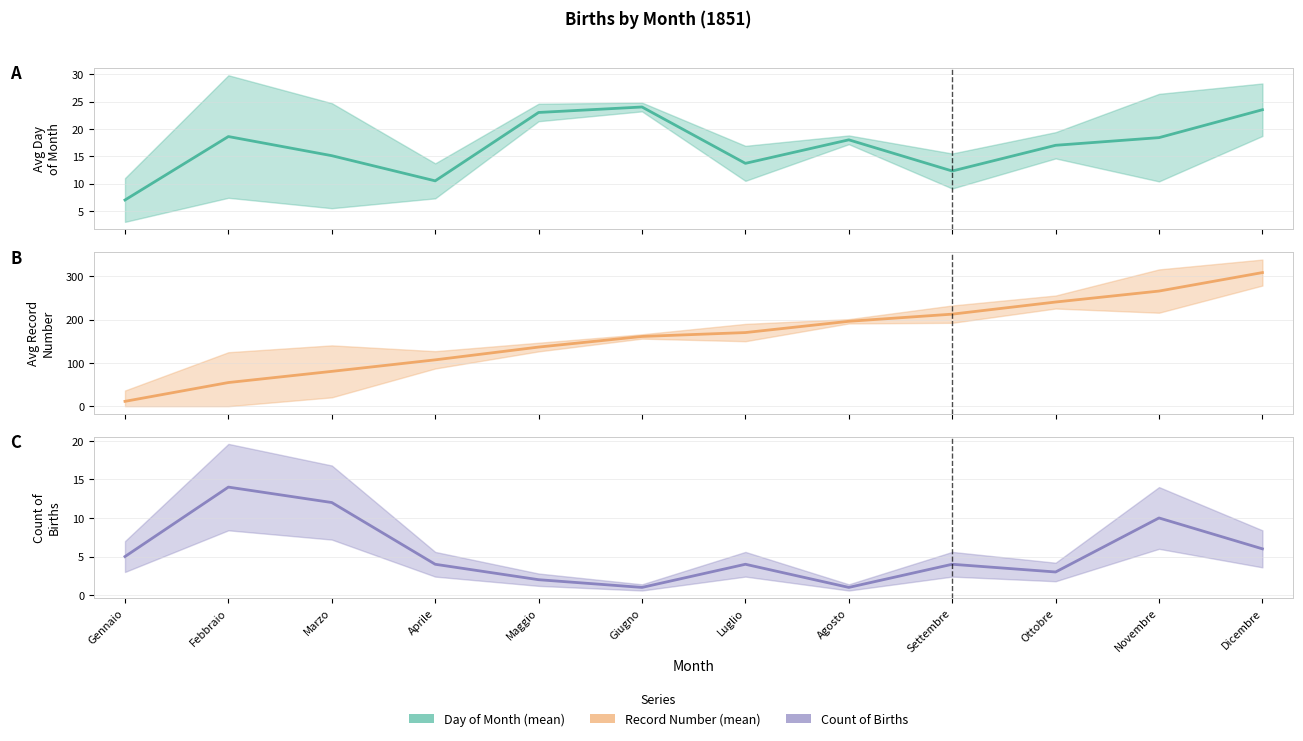

List the labels in order of Record Number (mean) value, smallest first.

Gennaio, Febbraio, Marzo, Aprile, Maggio, Giugno, Luglio, Agosto, Settembre, Ottobre, Novembre, Dicembre